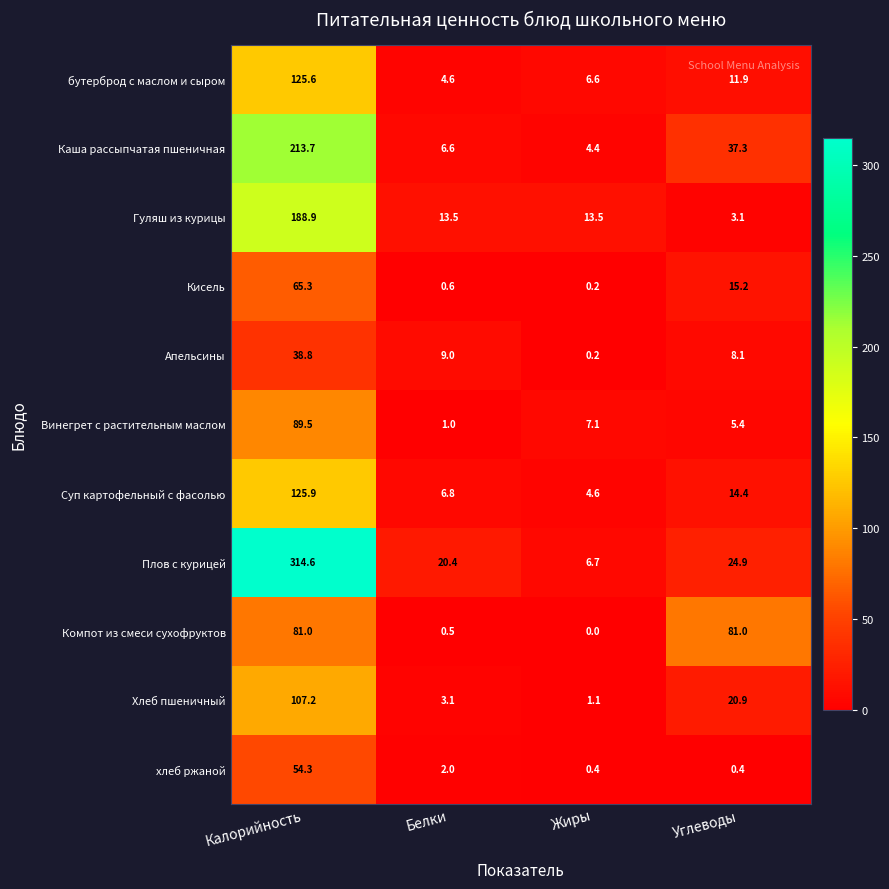

Is the value of Суп картофельный с фасолью at Белки greater than the value of Плов с курицей at Жиры?

Yes